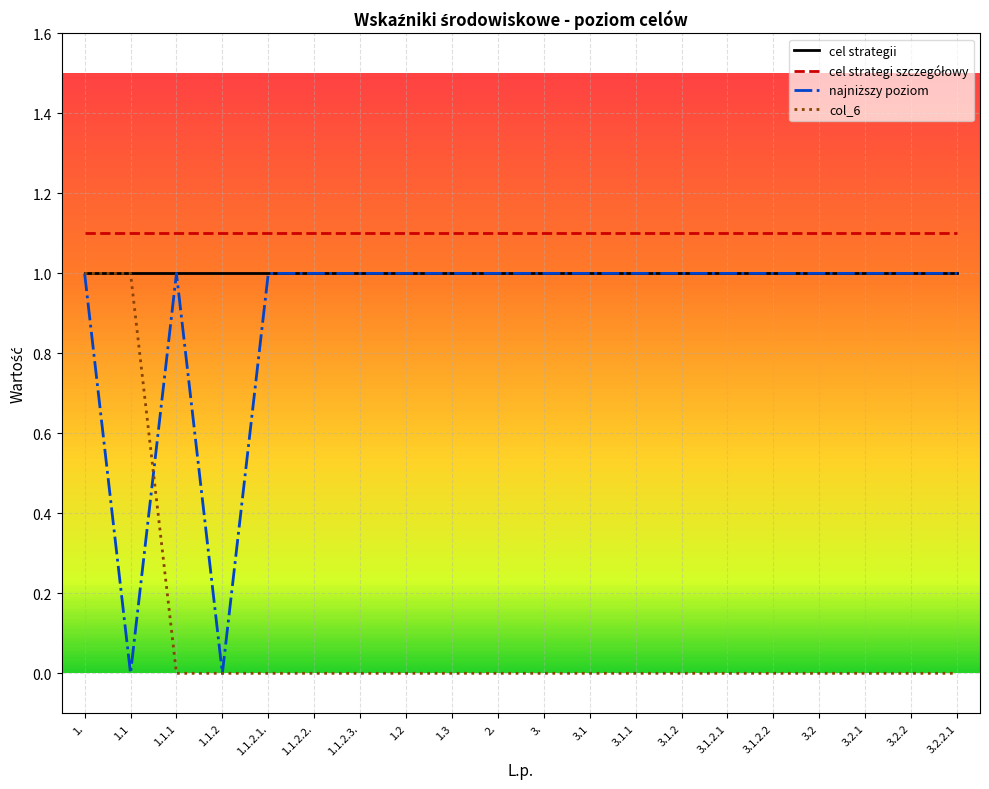

True or false: cel strategii has a value of 1.0 at 3.1.2.

True